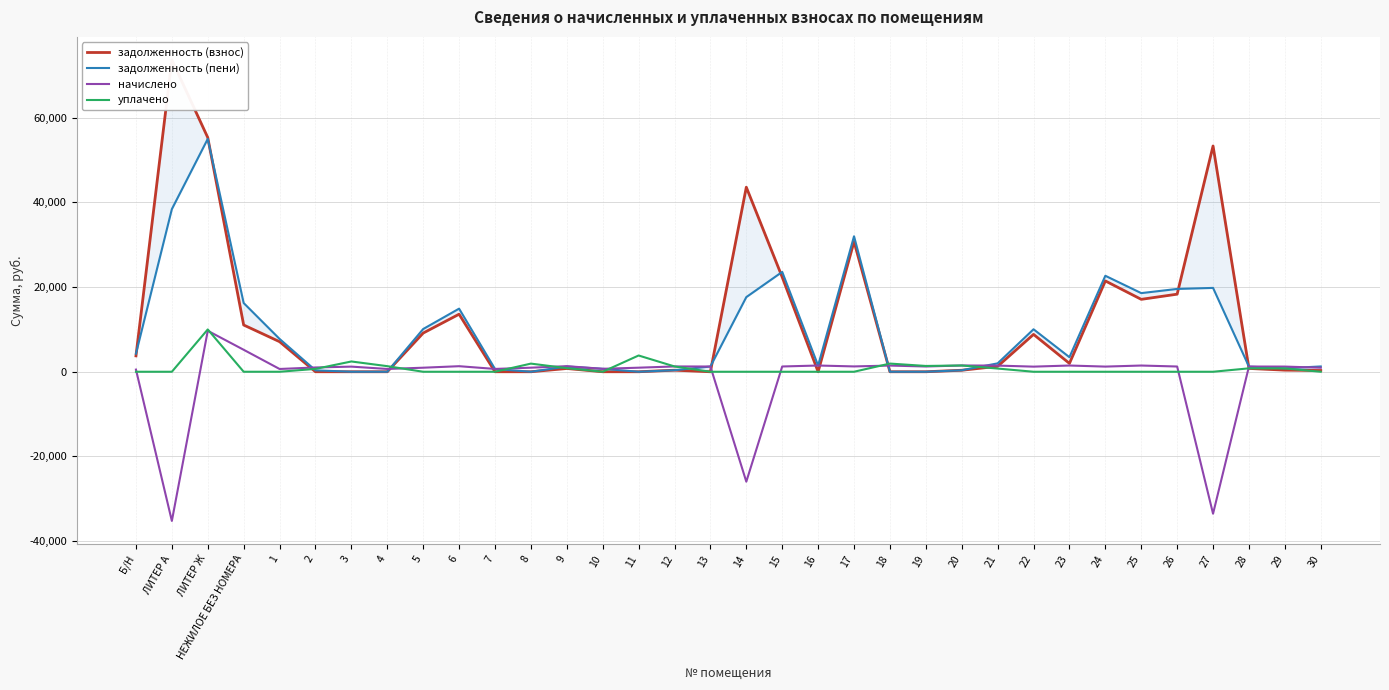

How many times do начислено and задолженность (пени) cross each other?

12